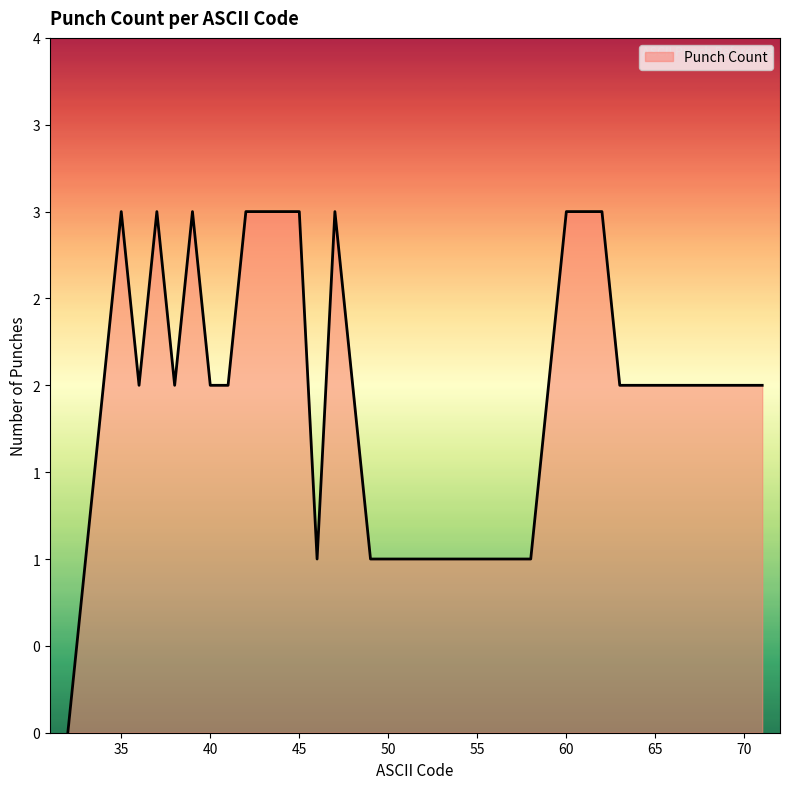

Is this an area chart (filled region under the line)?

Yes